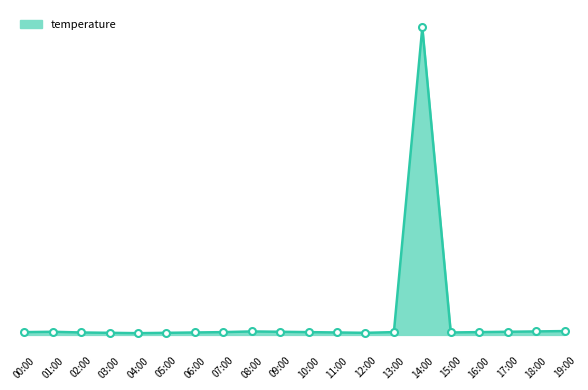

At which category does the chart reach its peak across all series?

14:00